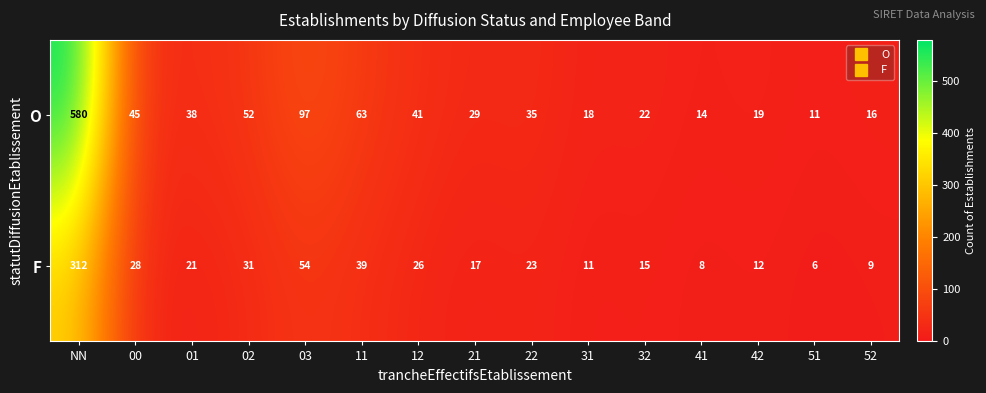

Where does the O series first go above 35?

NN